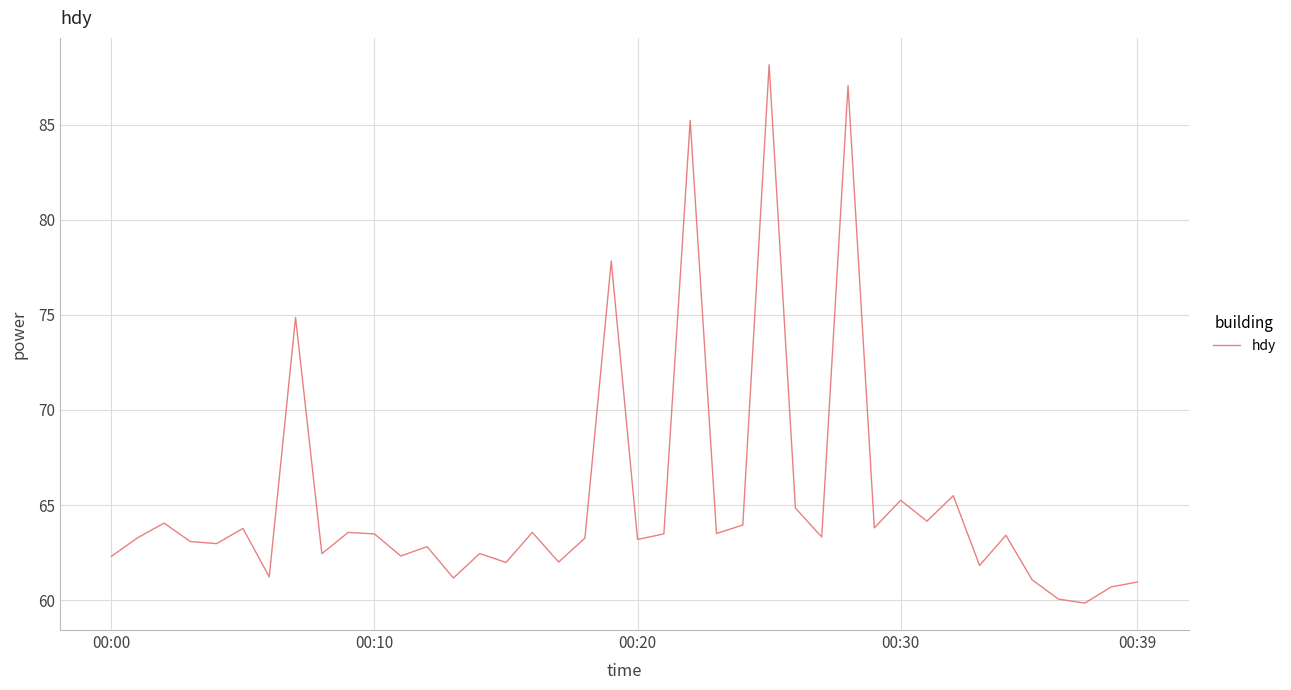

What is the difference between the maximum and minimum values?

28.3